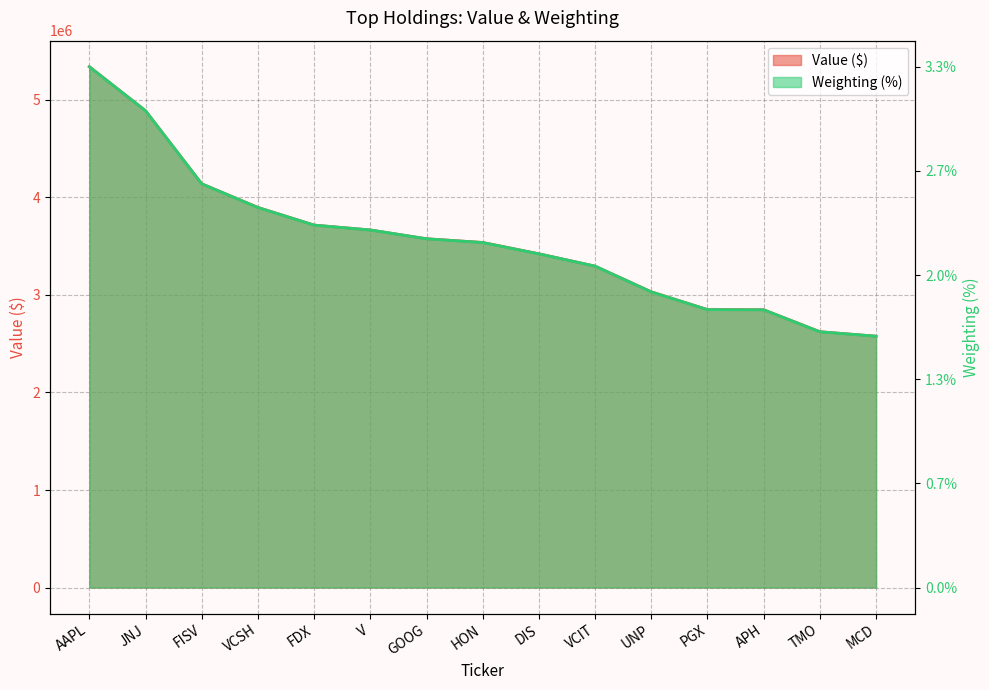

True or false: Weighting and Value cross at least once.

False